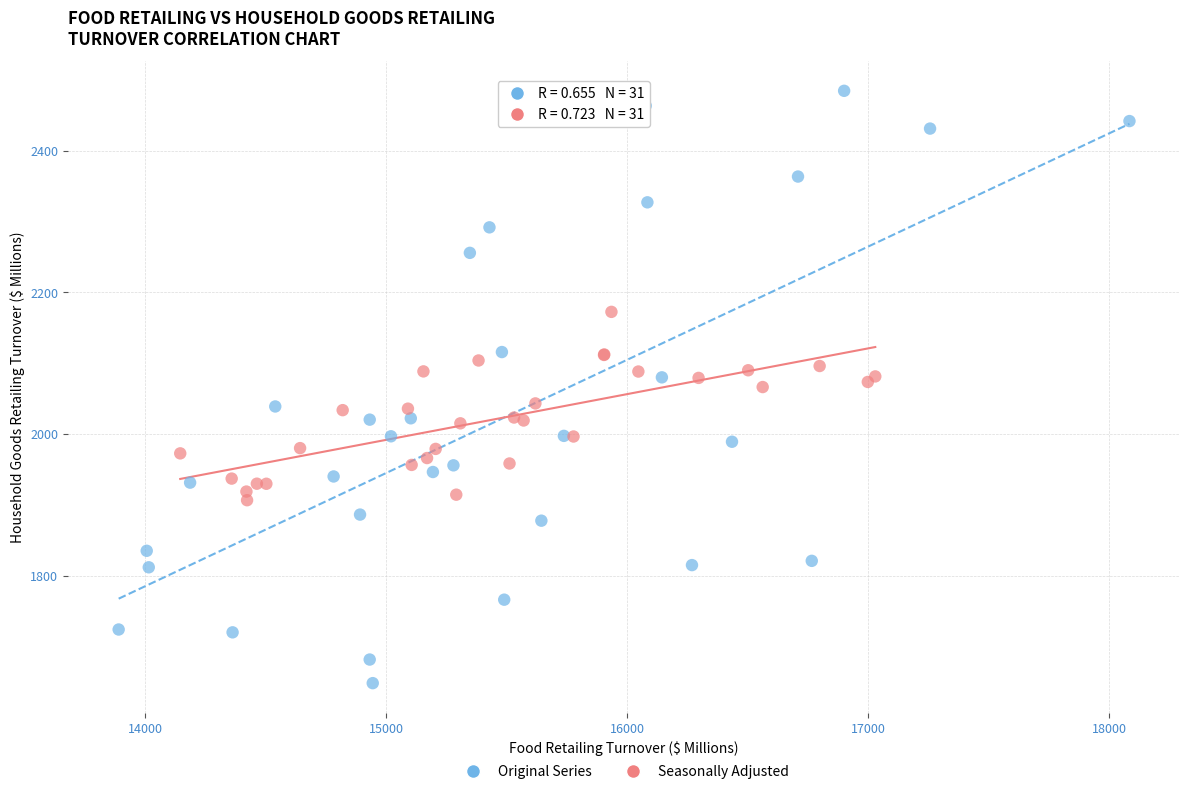

Which series has the largest Y range (max minus min)?

Original Series